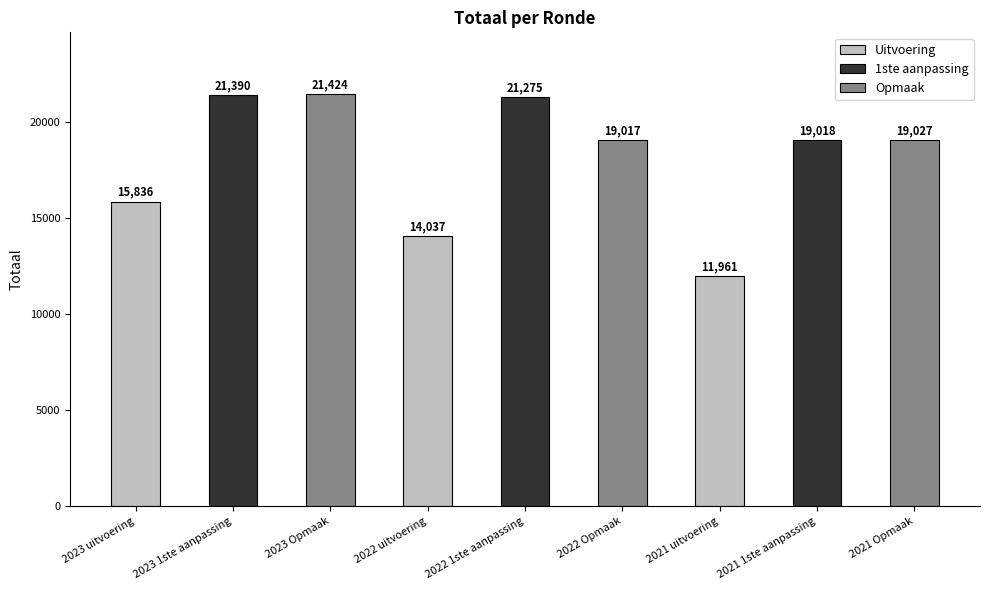

Rank the categories by value from lowest to highest.

2021 uitvoering, 2022 uitvoering, 2023 uitvoering, 2022 Opmaak, 2021 1ste aanpassing, 2021 Opmaak, 2022 1ste aanpassing, 2023 1ste aanpassing, 2023 Opmaak